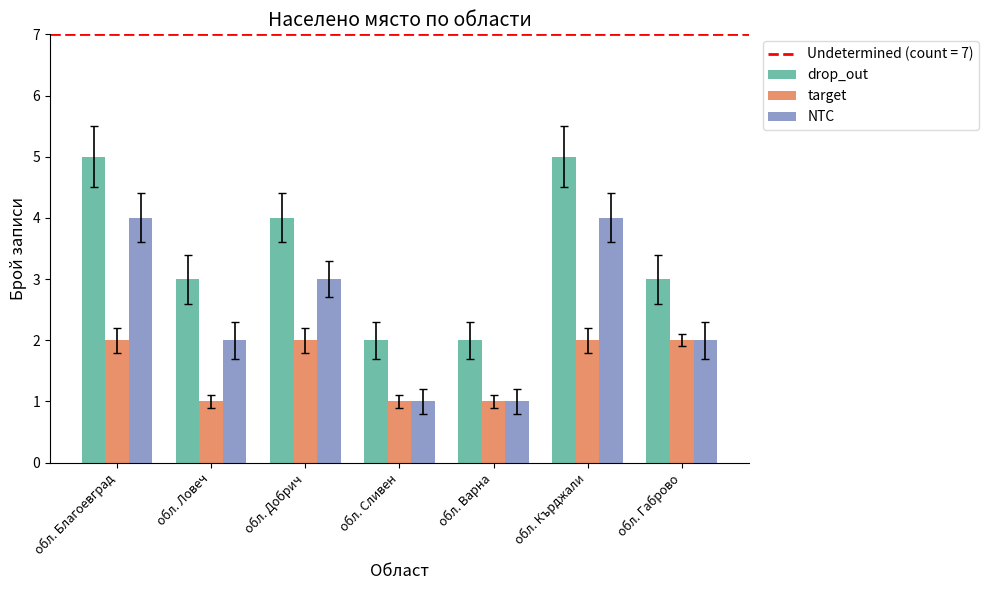

The target series shows 2 at обл. Варна. True or false?

False